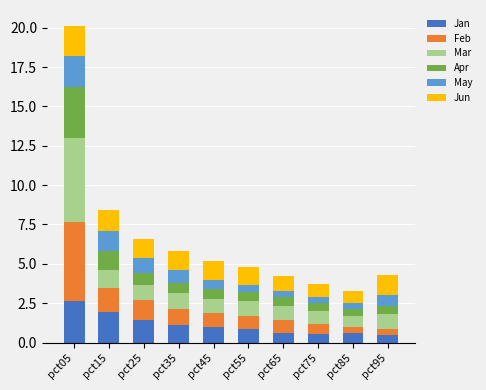

At which category is the sum across all series the highest?

pct05